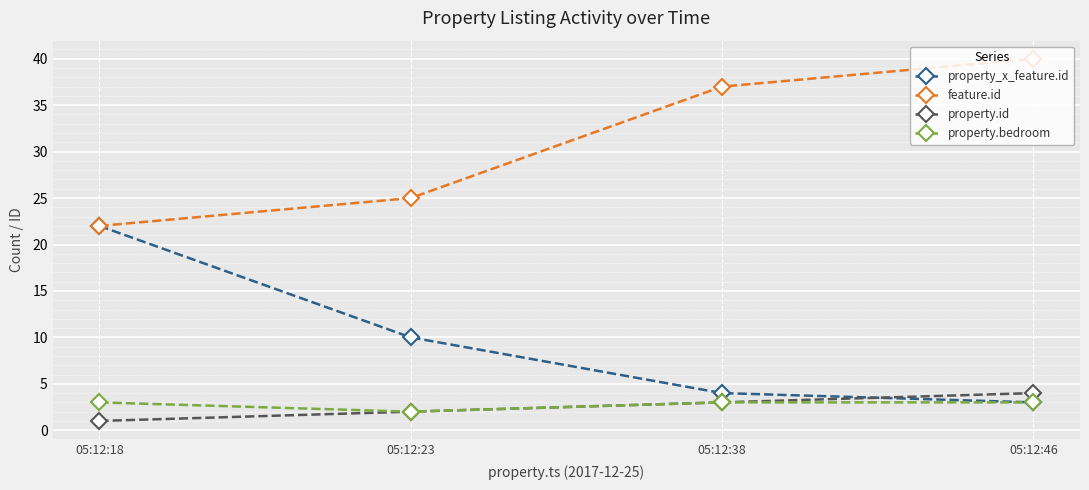

Which series has the widest spread of values?

property_x_feature.id